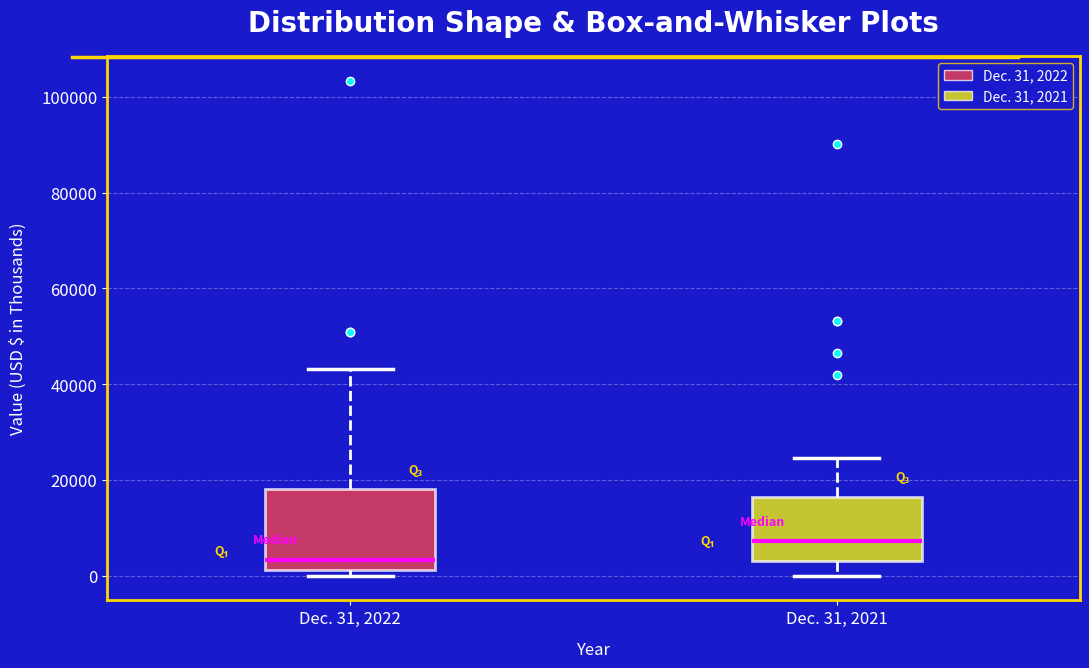

Which box's median line is the lowest?

Dec. 31, 2022